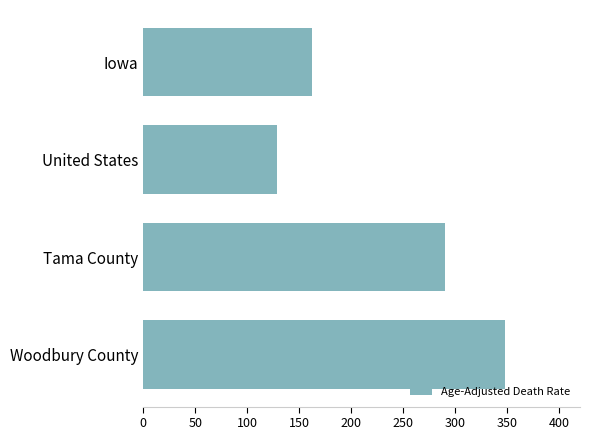

Where is the data nearest to the value 238?

Tama County